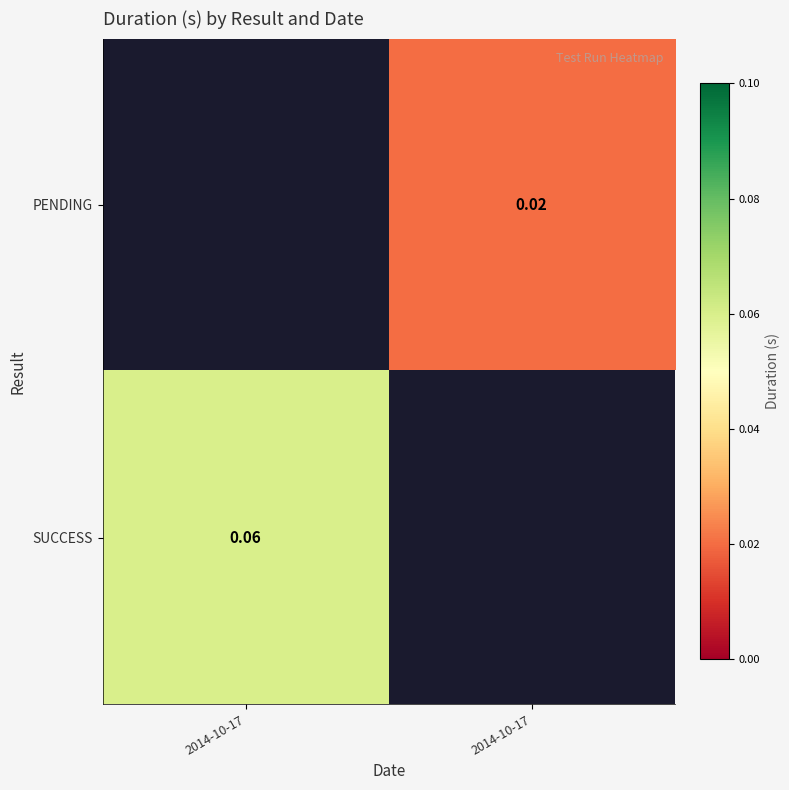

Where is SUCCESS nearest to the value 0?

2014-10-17